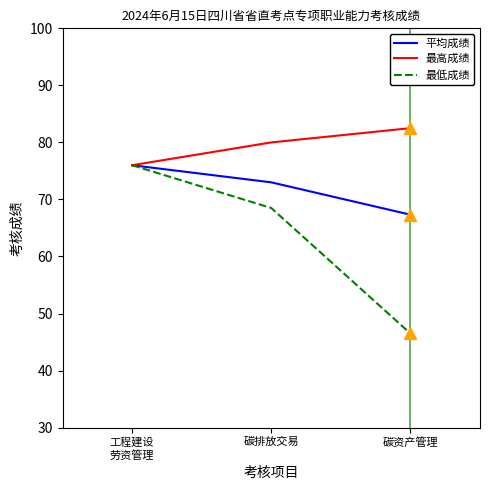

How many values in the 最低成绩 series are below 68?

1